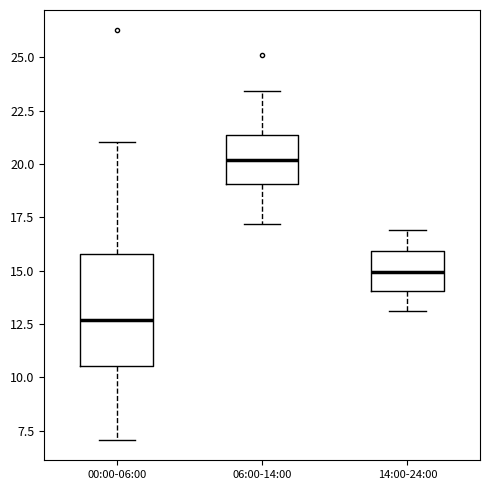

Reading left to right, transcribe this box plot: for each box, give where its median line is, the range the box spans, and where its two whiskers end, as read against the y-axis. The values are not printed on the chart, so give them approximately, as read against the axis.

00:00-06:00: median 12.5, box 10.5 to 16.0, whiskers 7.0 to 21.0
06:00-14:00: median 20.0, box 19.0 to 21.5, whiskers 17.0 to 23.5
14:00-24:00: median 15.0, box 14.0 to 16.0, whiskers 13.0 to 17.0